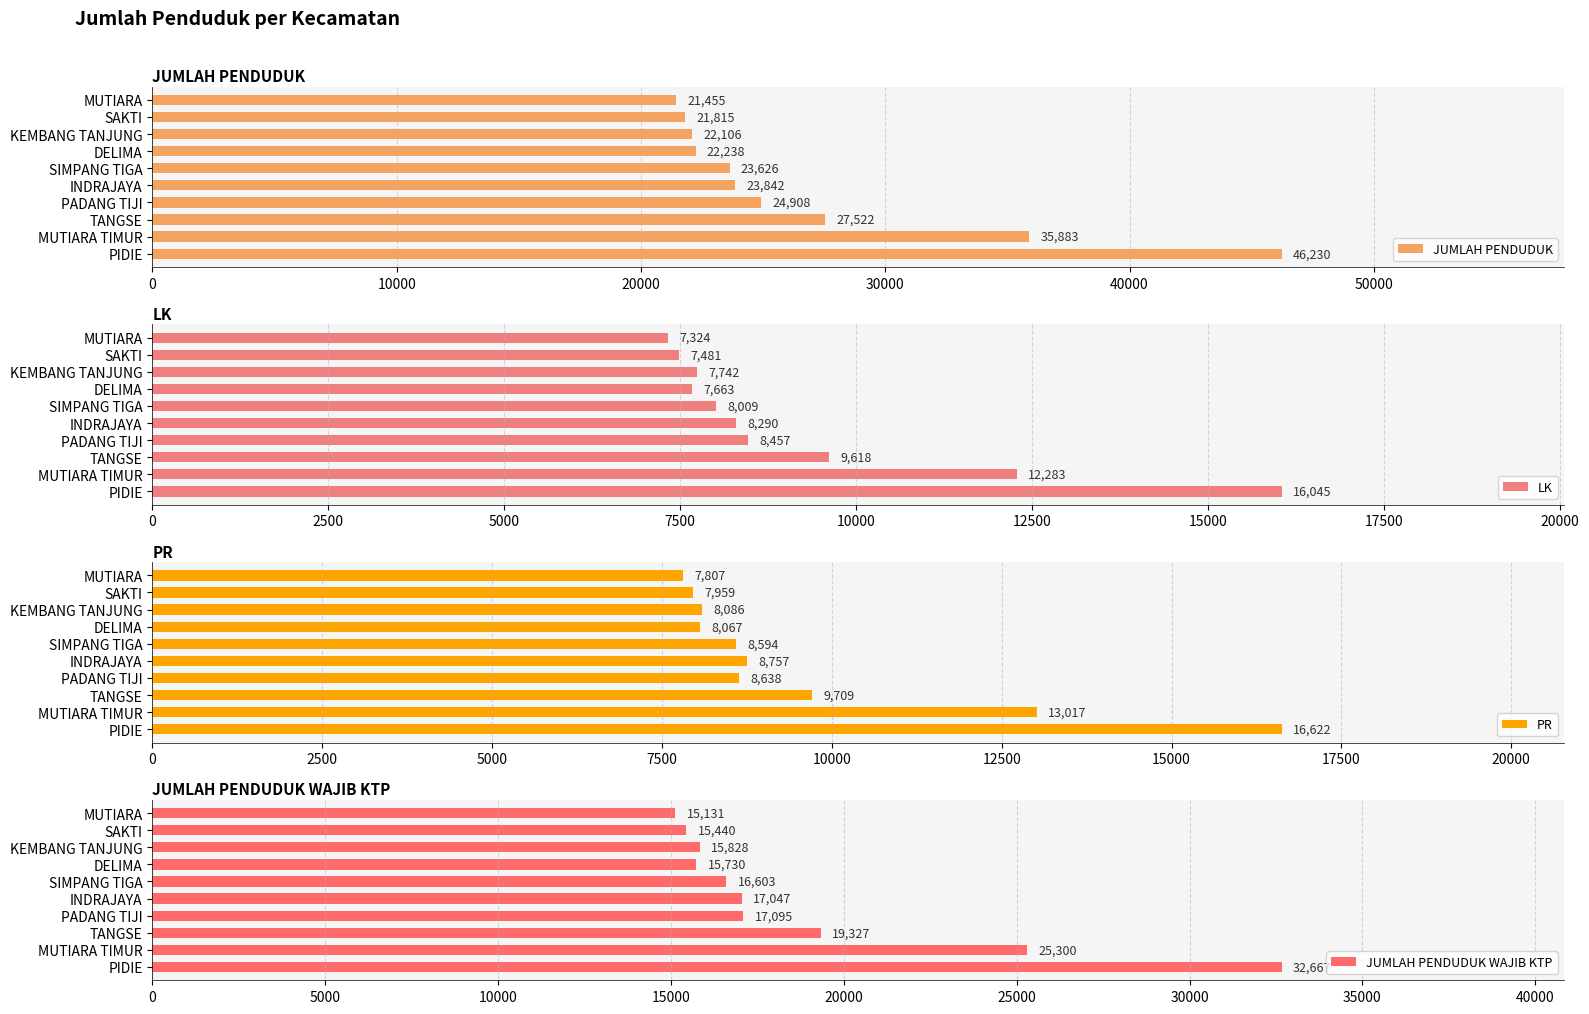

How many series are shown in this chart?

4